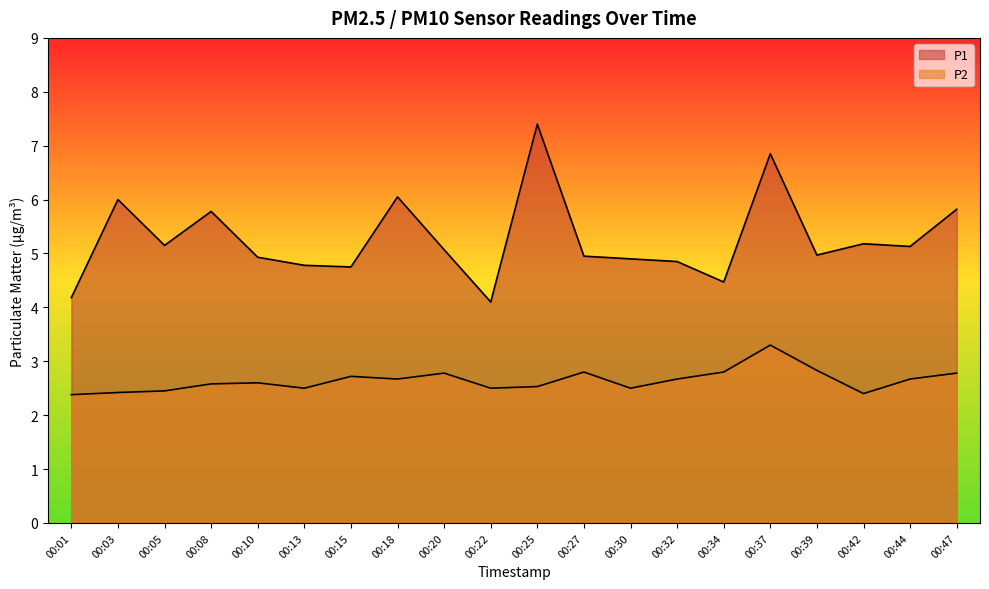

Between 00:37 and 00:42, which series saw the biggest shift?

P1